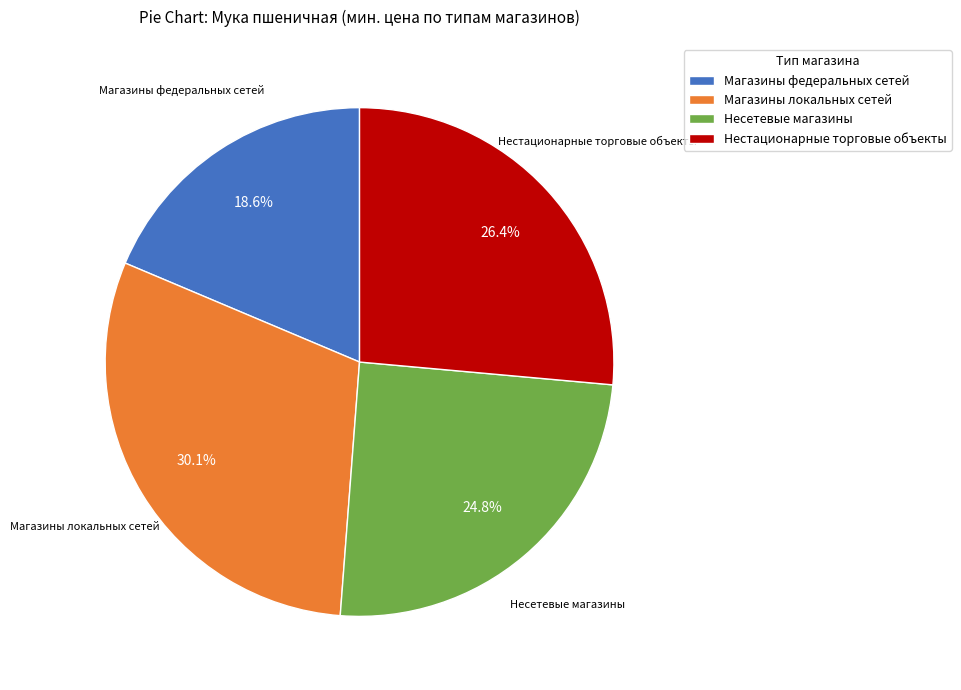

Rank the categories by value from lowest to highest.

Магазины федеральных сетей, Несетевые магазины, Нестационарные торговые объекты, Магазины локальных сетей